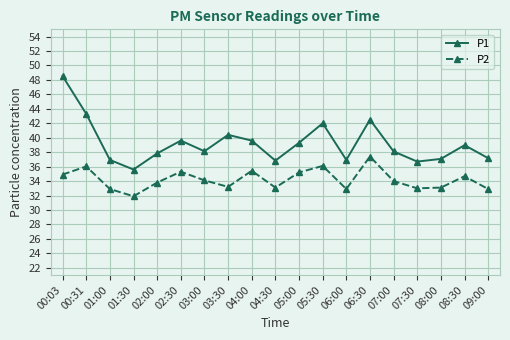

What is the spread (max minus min) of values at 03:30?

7.2